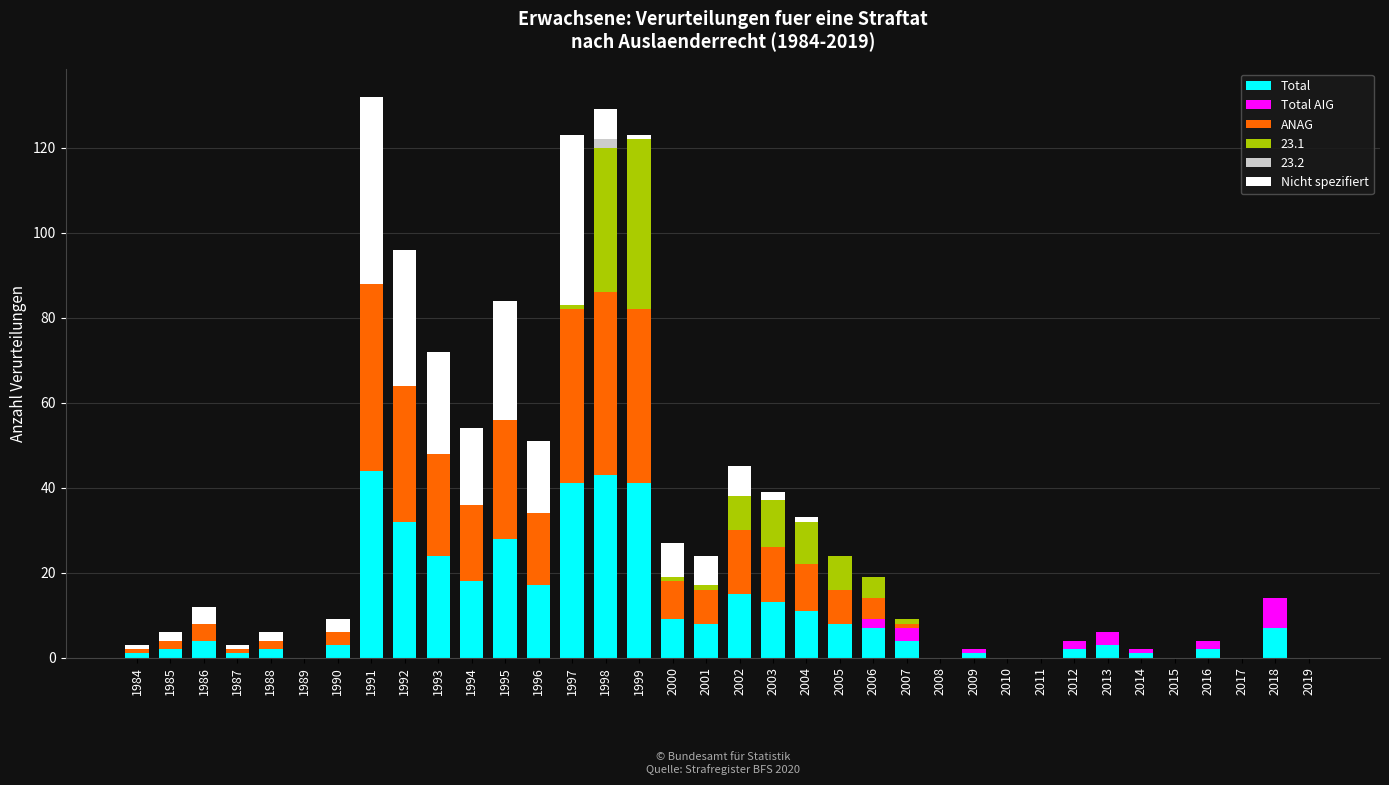

What are all the series names shown in the legend?

Total, Total AIG, ANAG, 23.1, 23.2, Nicht spezifiert